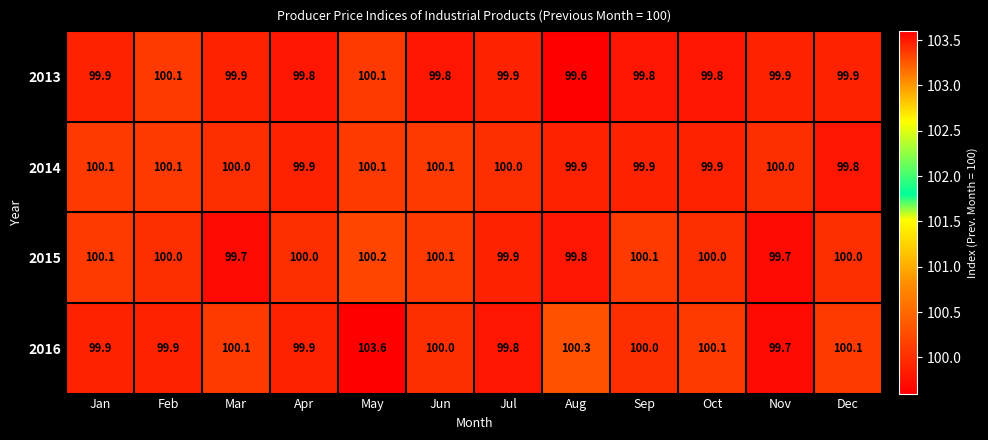

What is the spread (max minus min) of values at Nov?

0.3